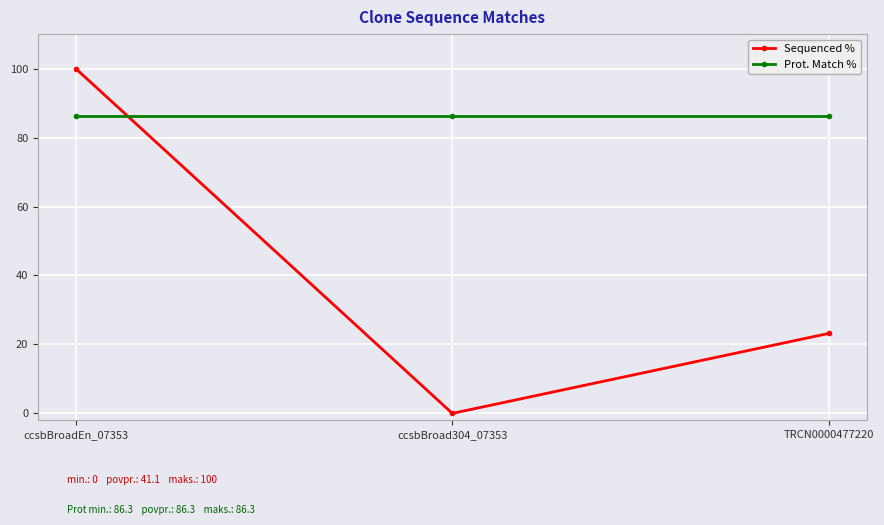

How many data points in Sequenced % are less than 23?

1